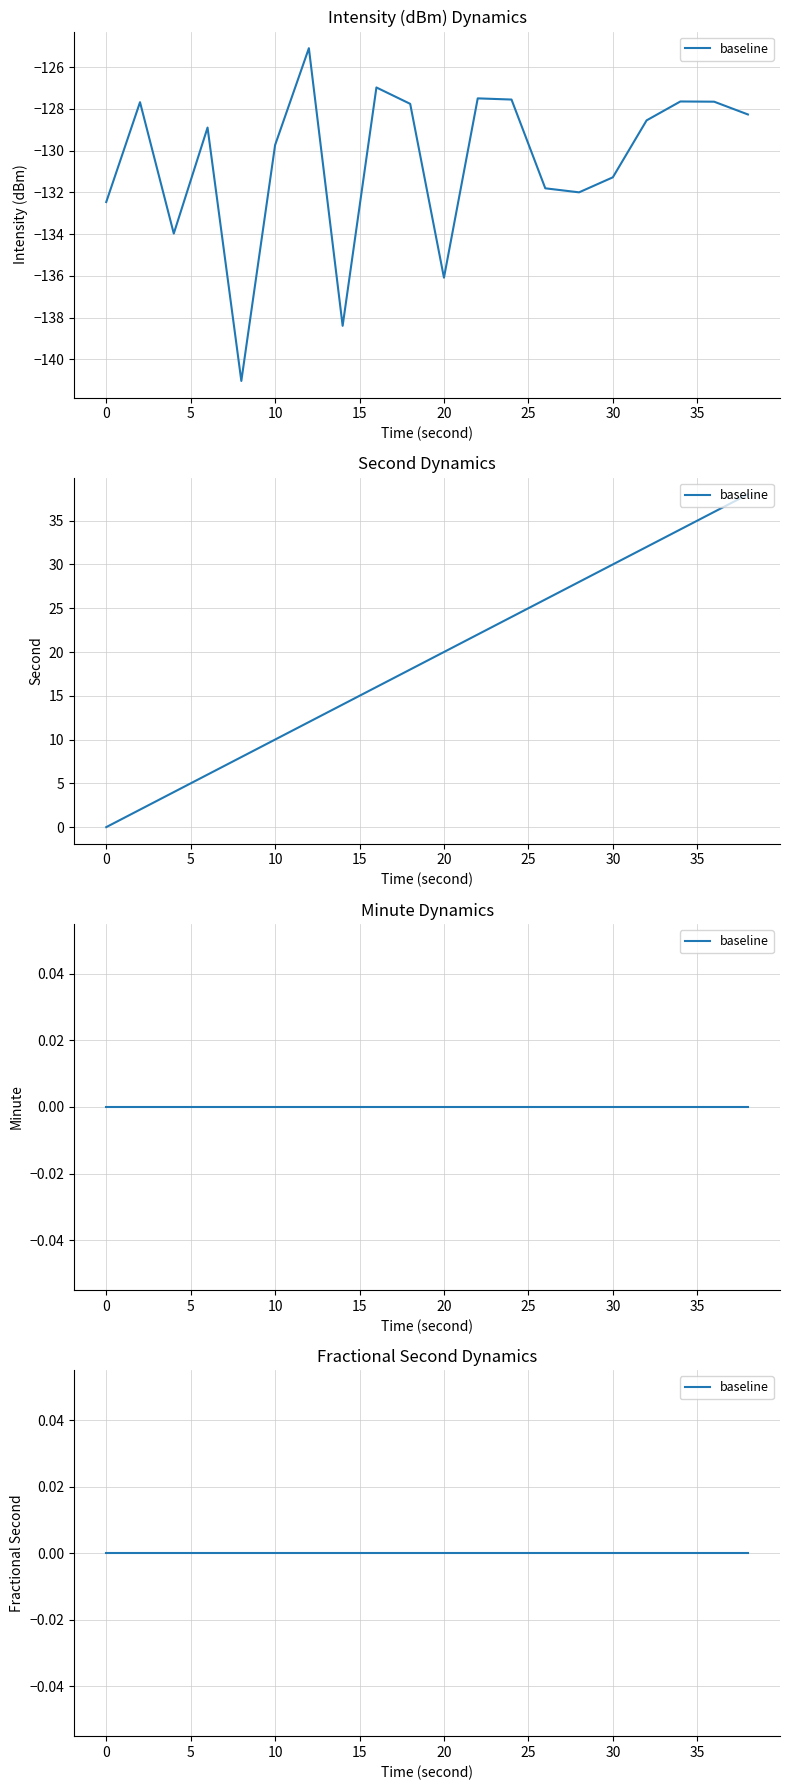

Count the number of categories in the chart.

20